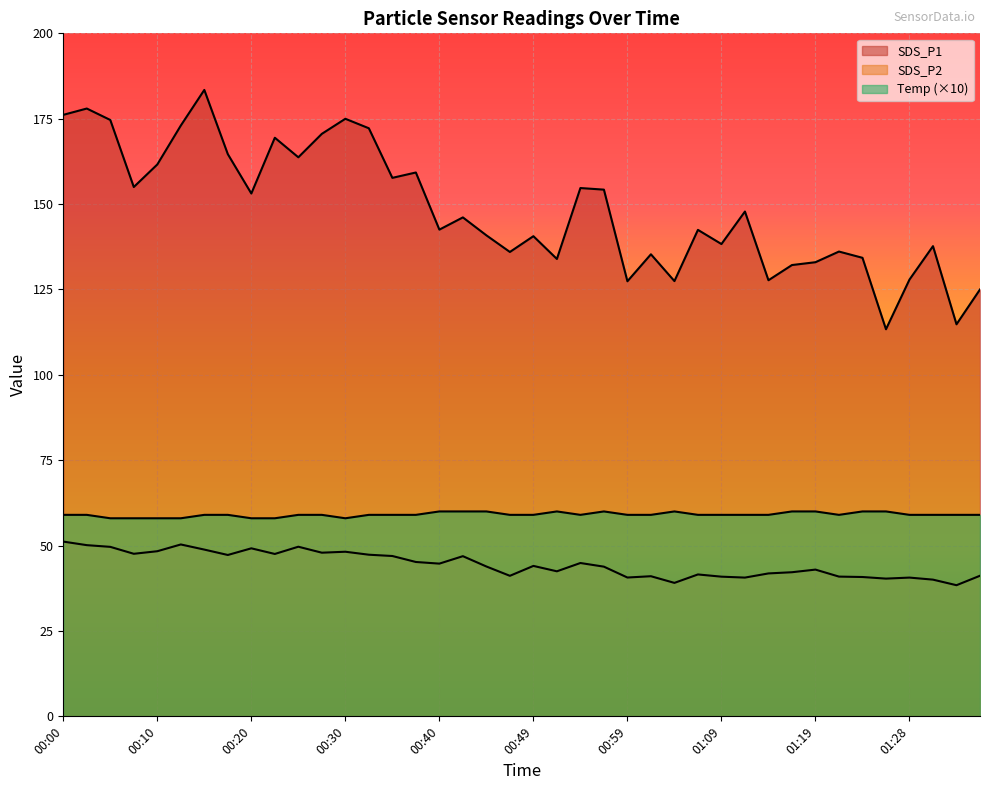

How many interior local peaks does the Temp series have?

3